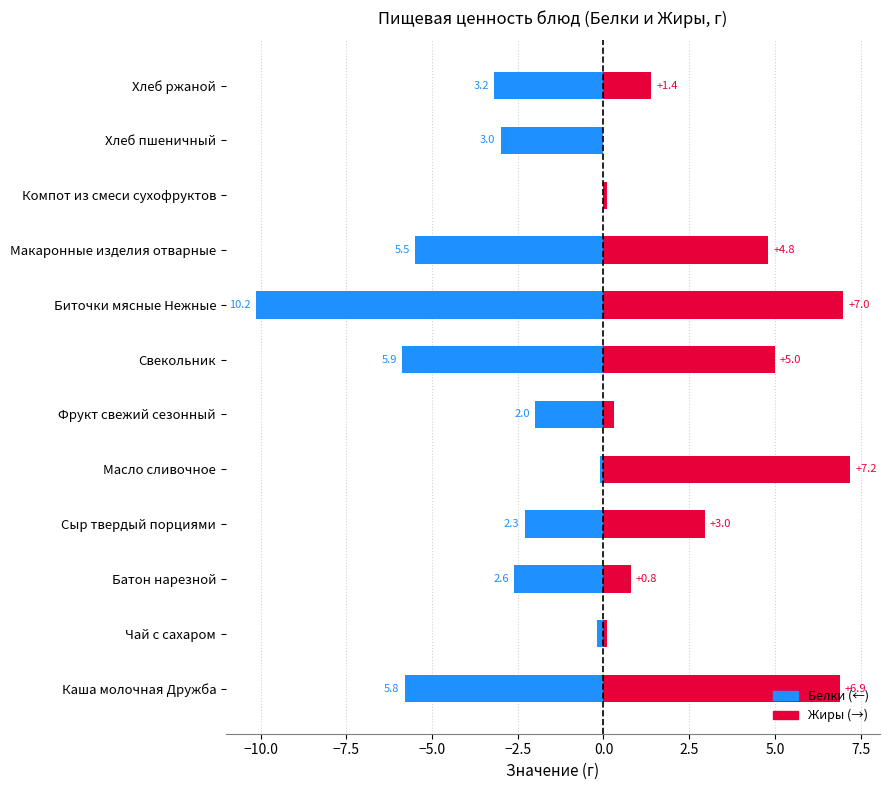

At Свекольник, list the series in order from largest to smallest.

Жиры, Белки